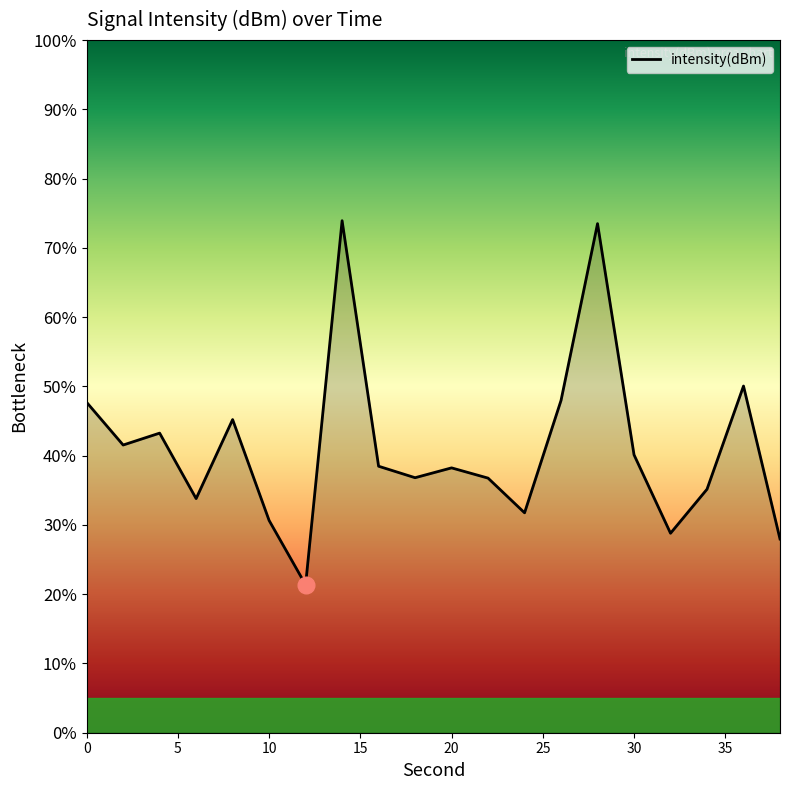

What is the smallest value displayed?

21.4